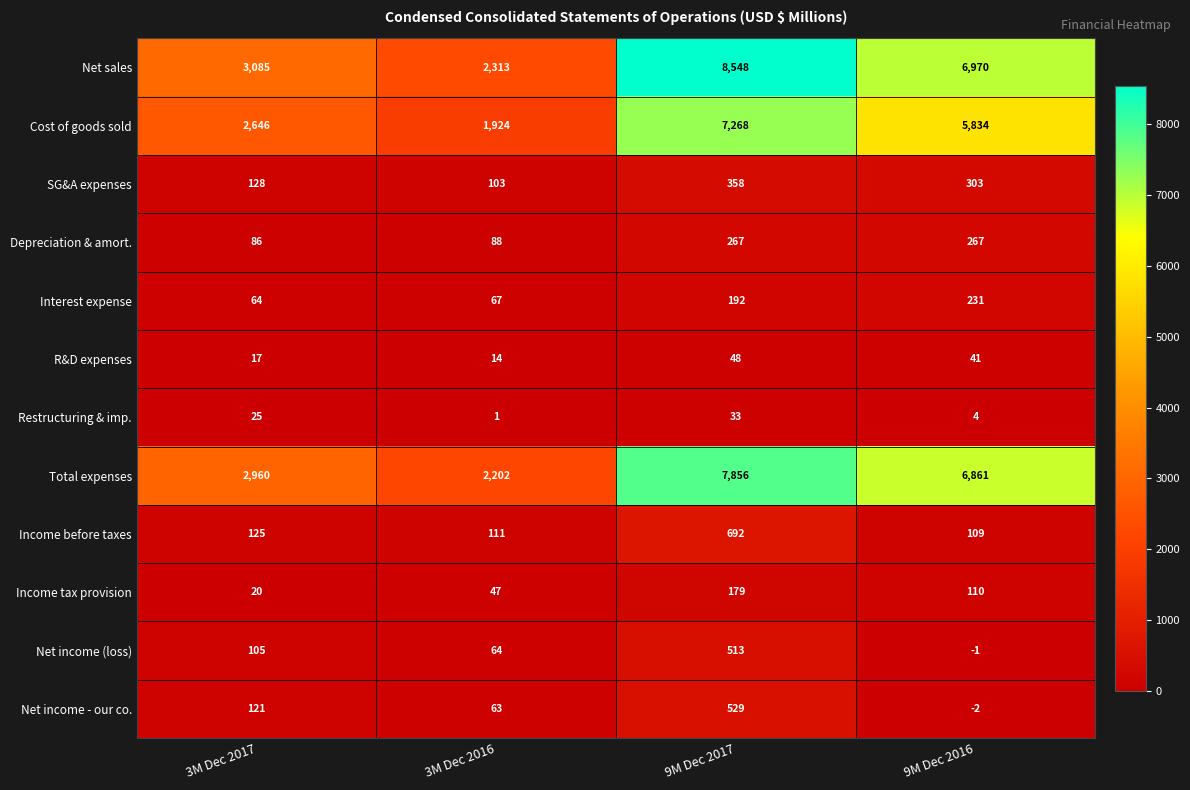

True or false: Interest expense has a value of 231 at 9M Dec 2016.

True